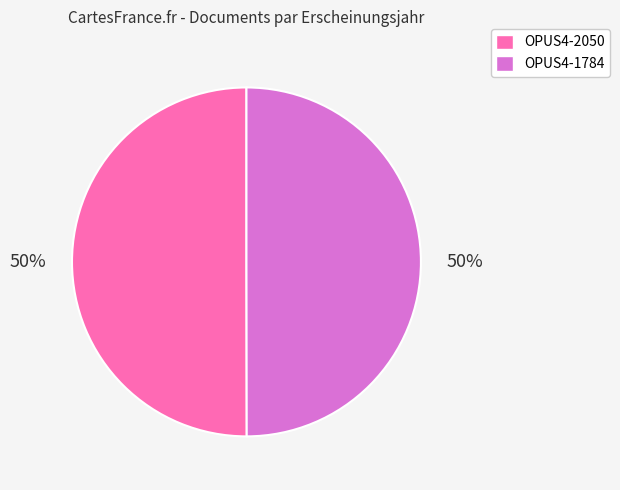

To the nearest percent, what percentage of the pie is OPUS4-2050?

50%